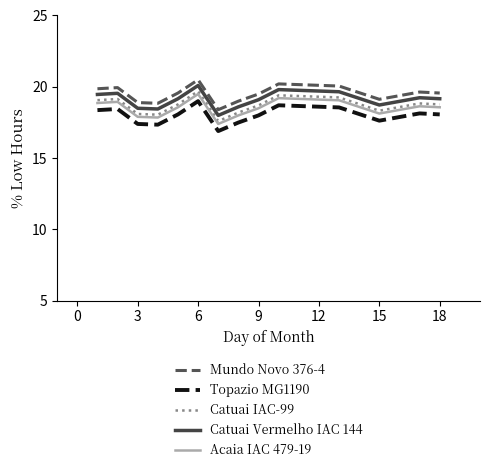

Which series has the largest total across all categories?

Mundo Novo 376-4